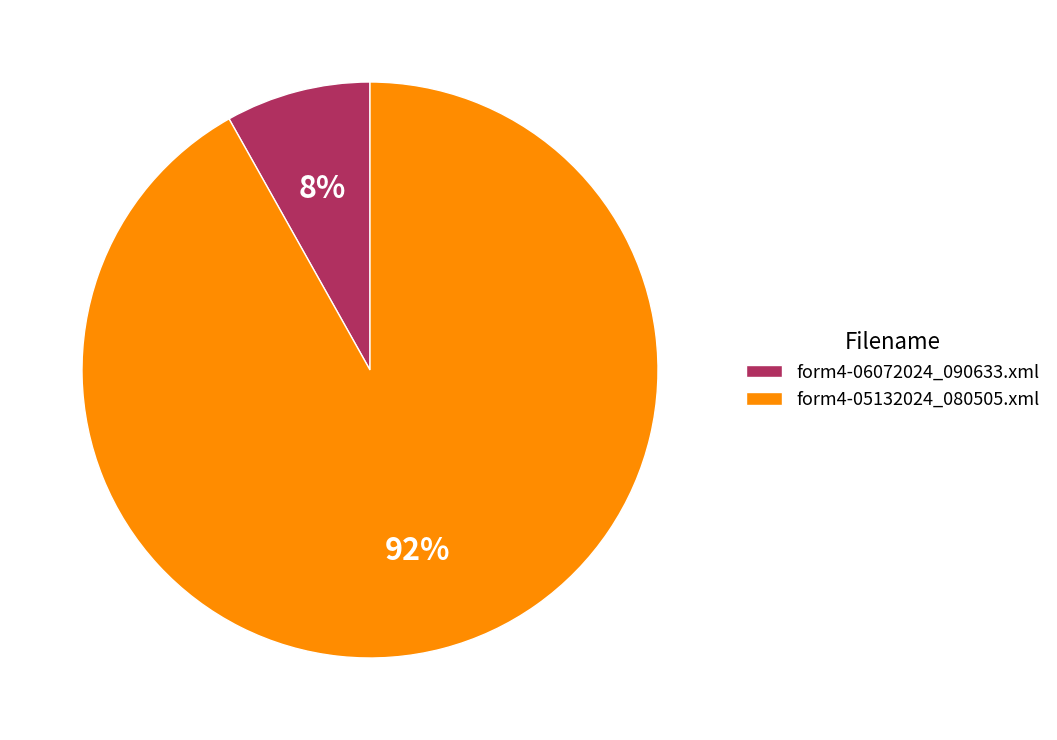

How many segments does this pie chart have?

2